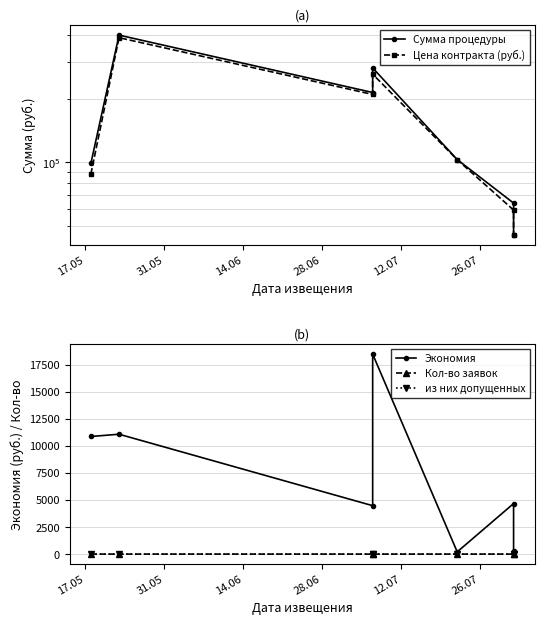

What are all the series names shown in the legend?

Сумма процедуры, Цена контракта (руб.), Экономия, Кол-во заявок, из них допущенных